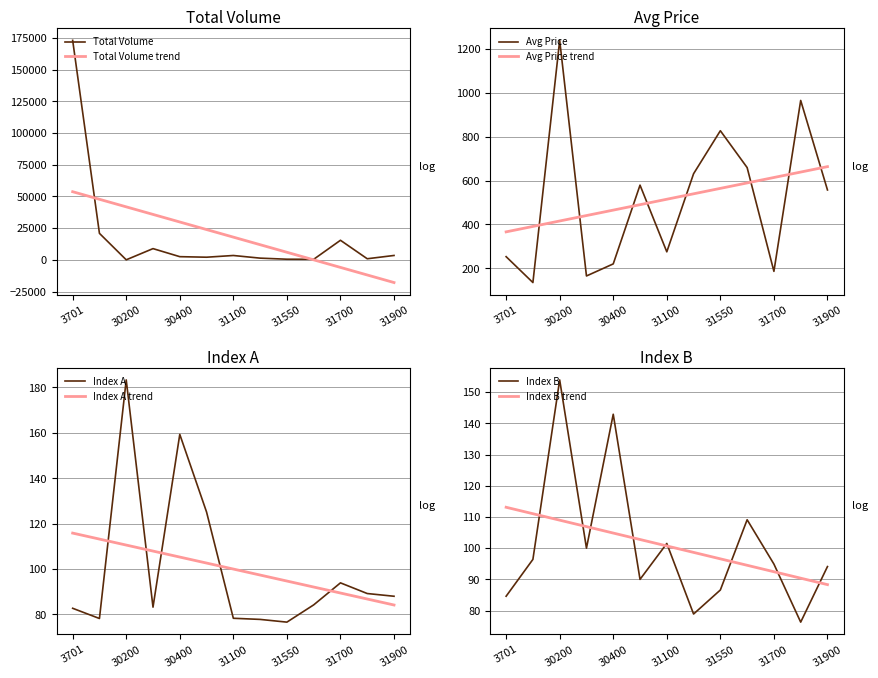

At which category is the sum across all series the highest?

3701